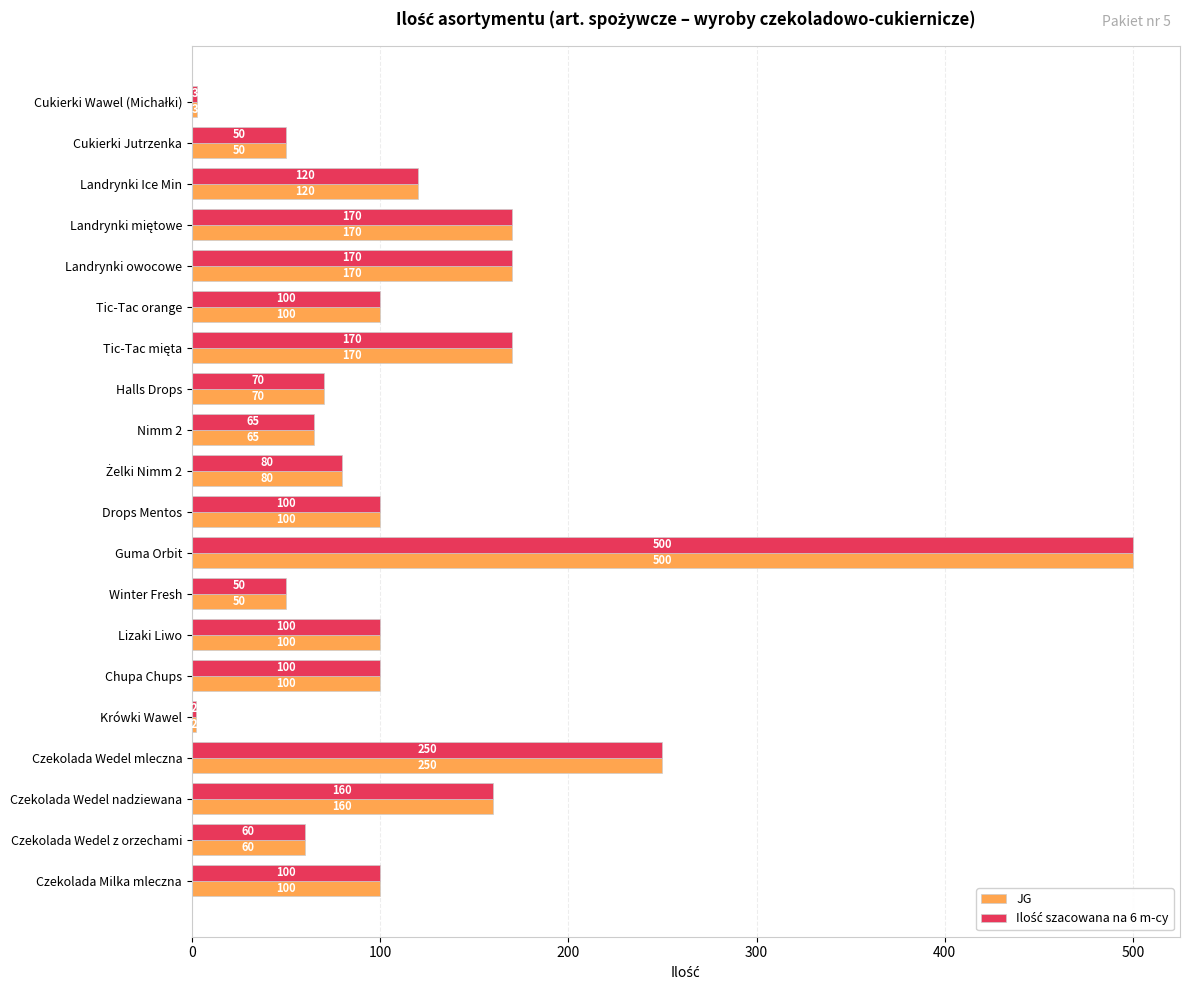

Which label corresponds to the largest value in the chart?

Guma Orbit